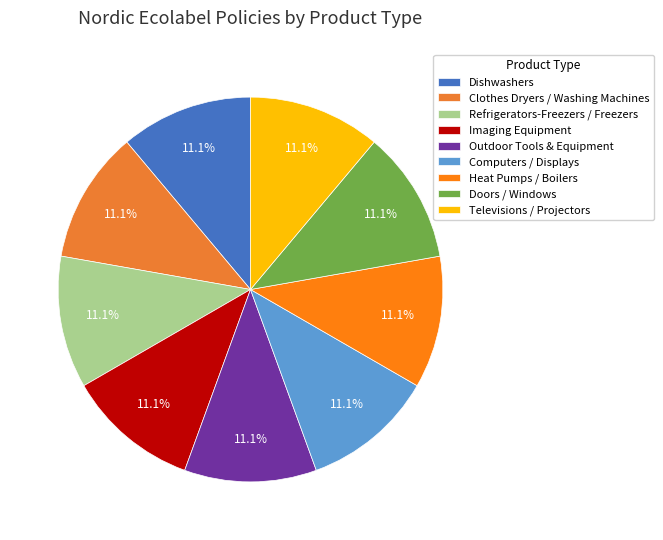

What portion of the pie excludes Computers / Displays?

88.9%